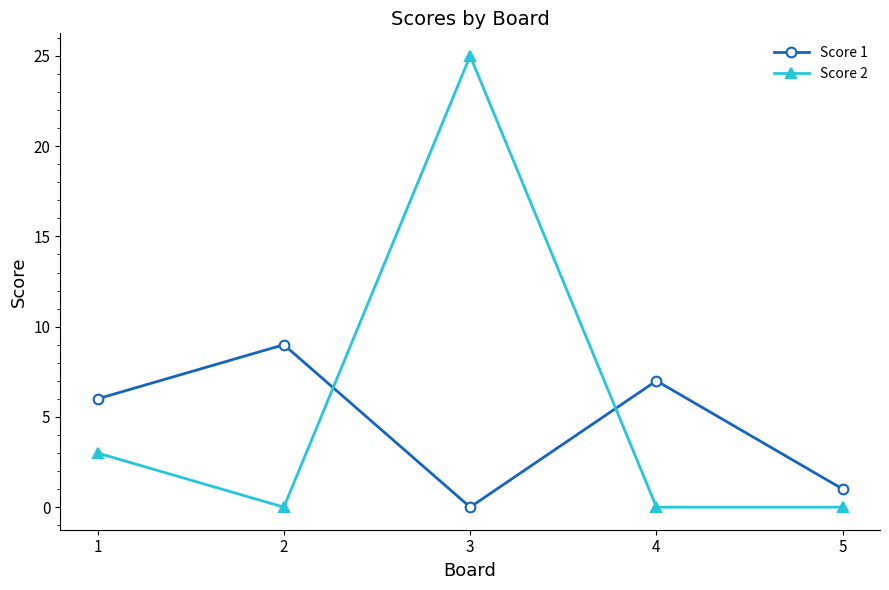

Reading left to right, extract all data points from this chart.

Score 1: 1=6	2=9	3=0	4=7	5=1
Score 2: 1=3	2=0	3=25	4=0	5=0